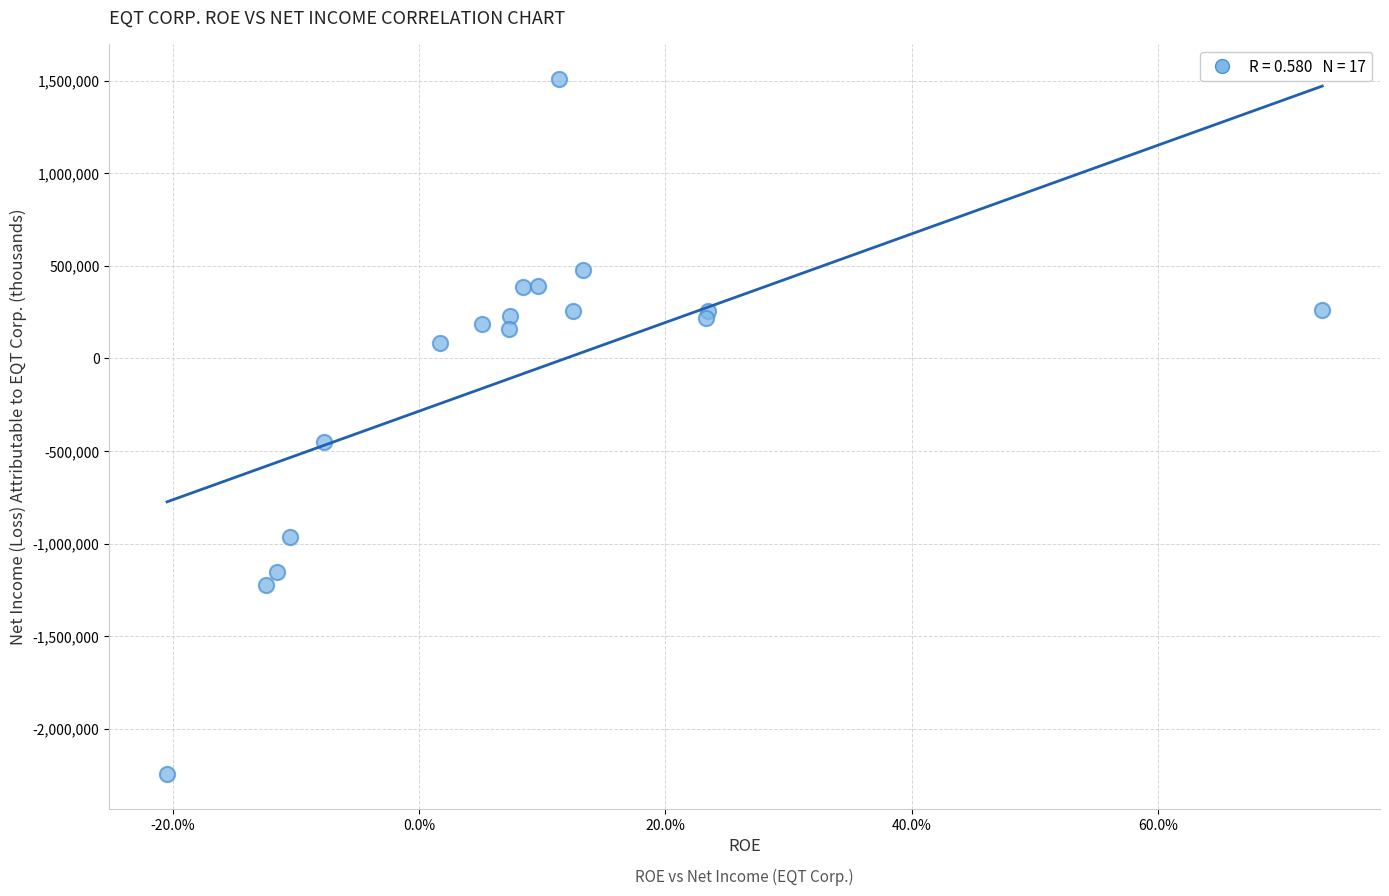

What Y value in the scatter plot is closest to -368019?

-452983